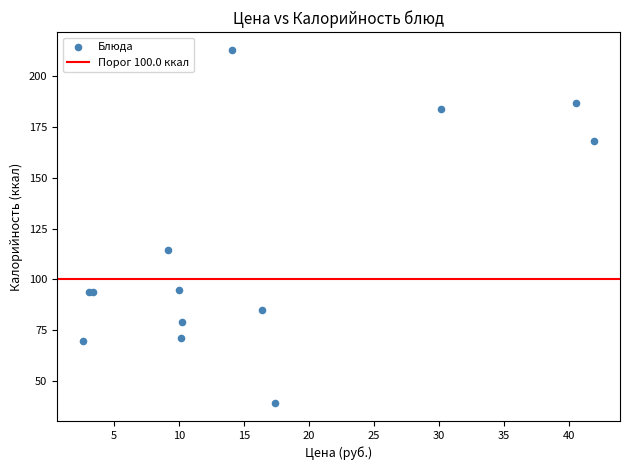

What Y value in the scatter plot is closest to 126?

114.6